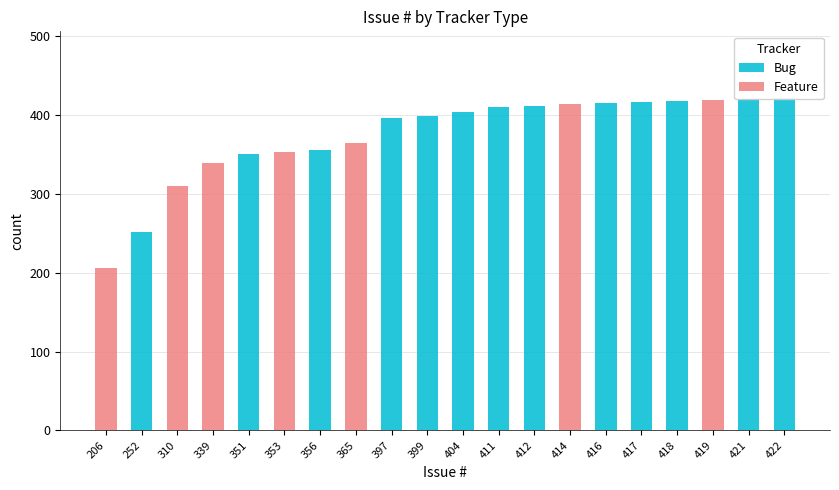

How many values in the Feature series exceed 0?

7